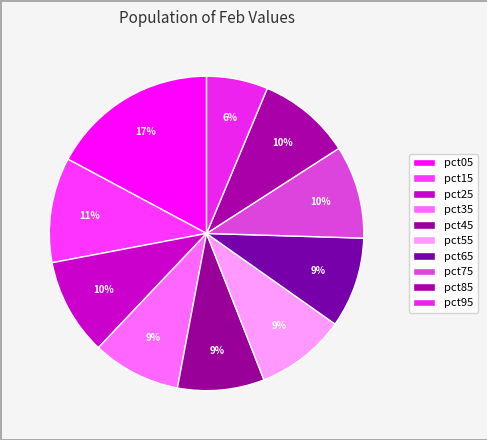

What percentage is the pct85 slice, to the nearest percent?

10%